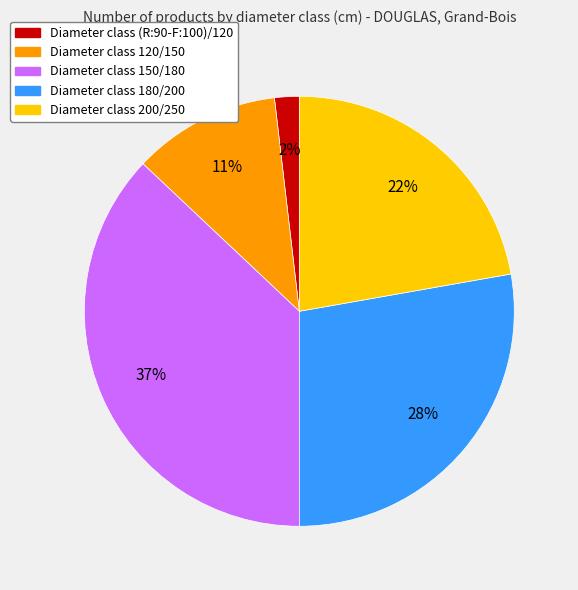

How many segments does this pie chart have?

5